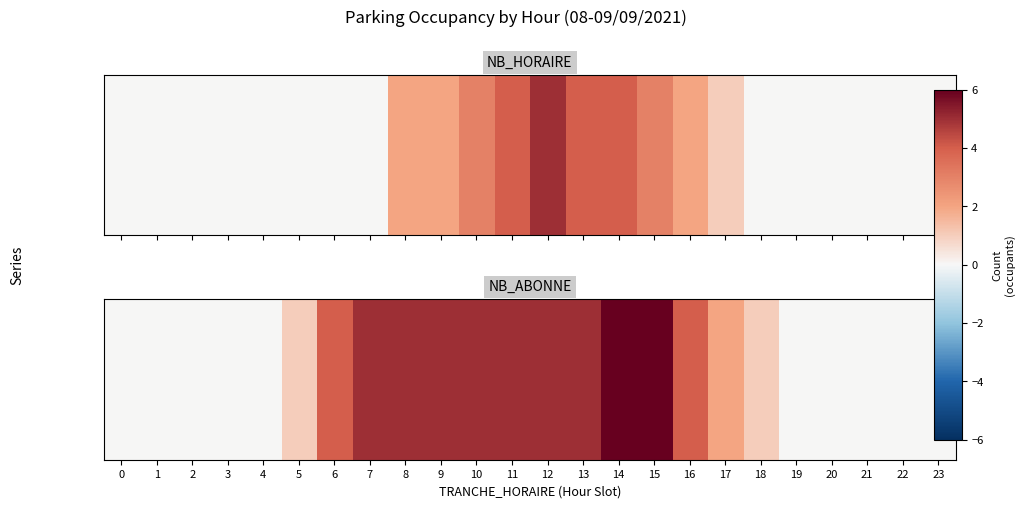

What is the difference between the second highest and second lowest values?

6